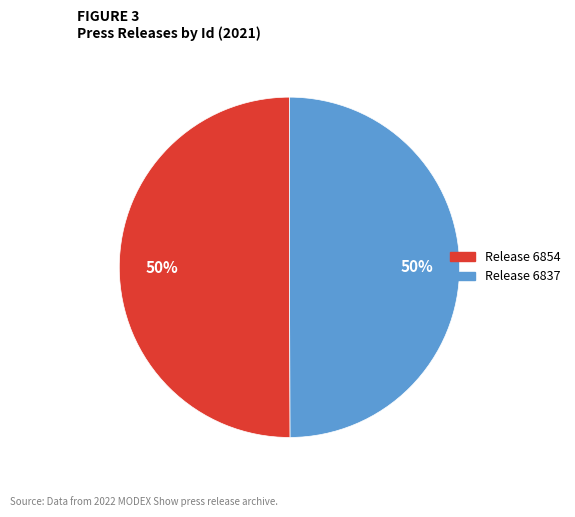

To the nearest percent, what percentage of the pie is Release 6854?

50%